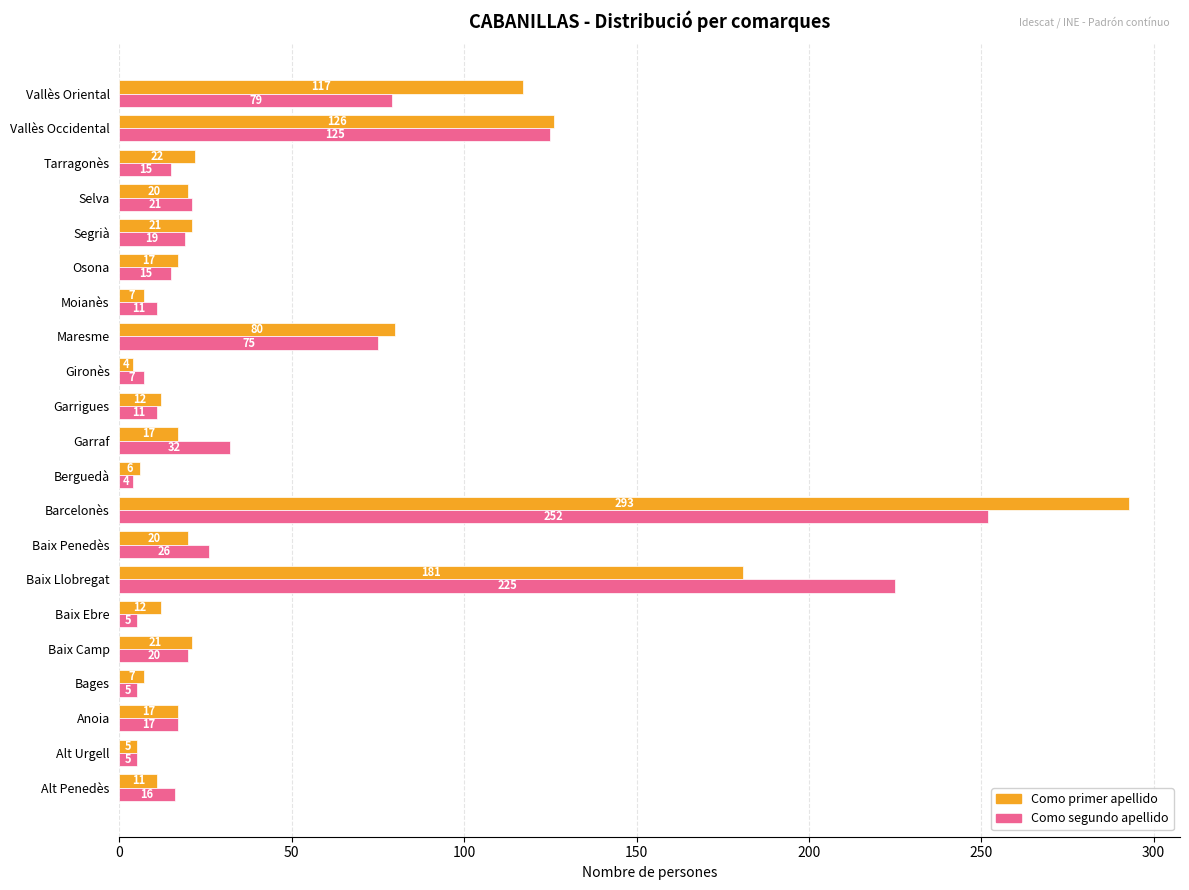

Which category has the highest value across all series?

Barcelonès